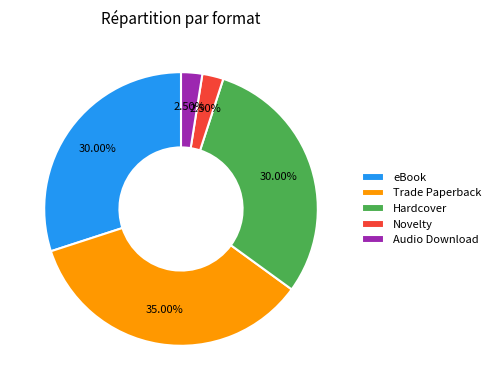

How many segments does this pie chart have?

5